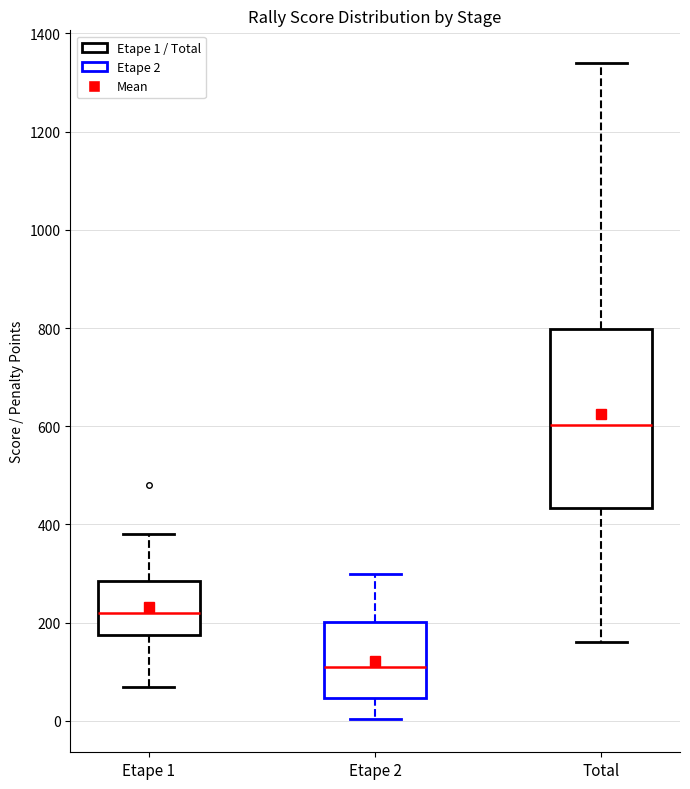

Reading left to right, read every box against the y-axis: the position of its median line, the range the box covers, and the ends of its whiskers. The values are not printed on the chart, so give them approximately, as read against the axis.

Etape 1: median 220, box 180 to 280, whiskers 80 to 380
Etape 2: median 120, box 40 to 200, whiskers 0 to 300
Total: median 600, box 440 to 800, whiskers 160 to 1340